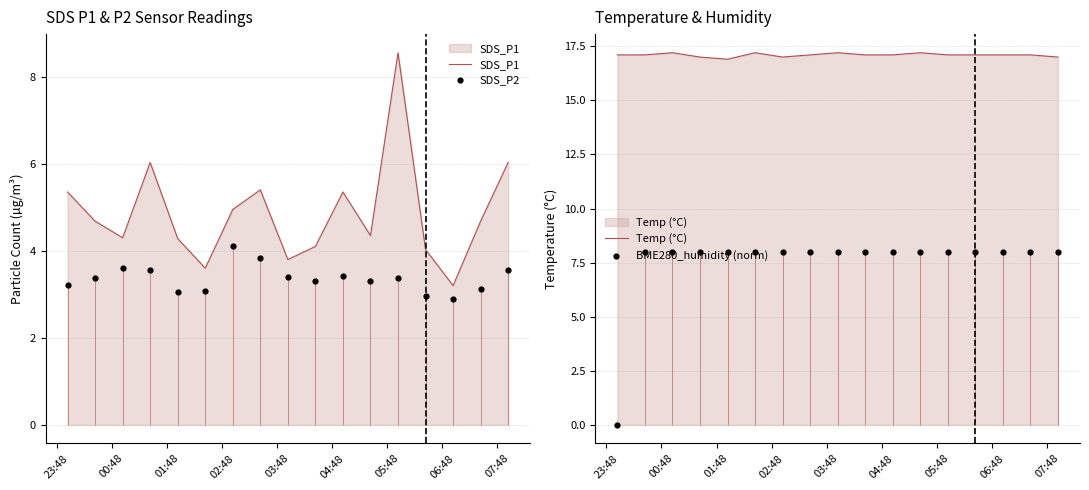

At how many categories does at least one series exceed 6?

17